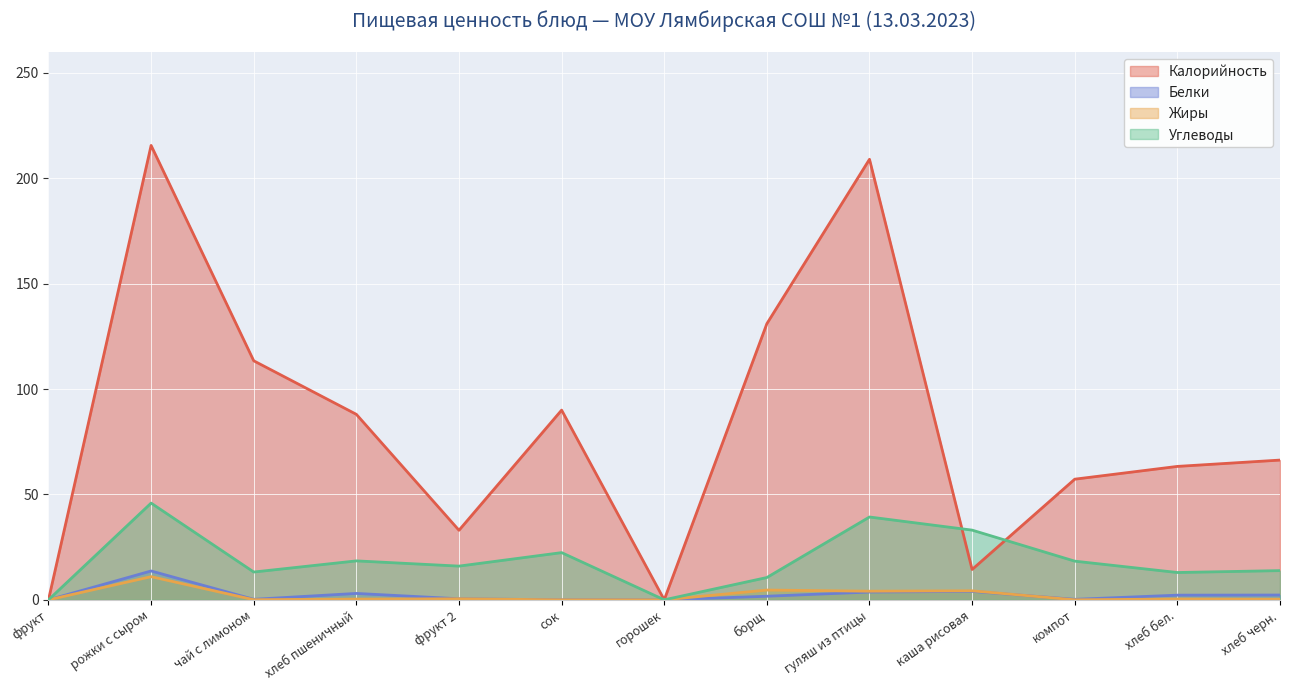

What is the highest value of the Калорийность series?

215.6